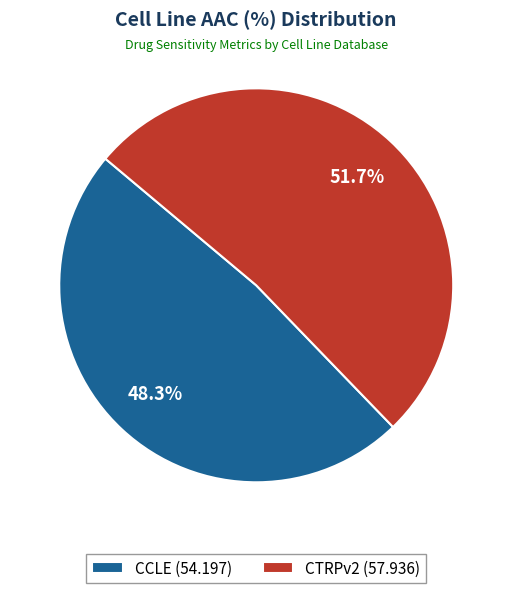

How many slices are in this pie chart?

2